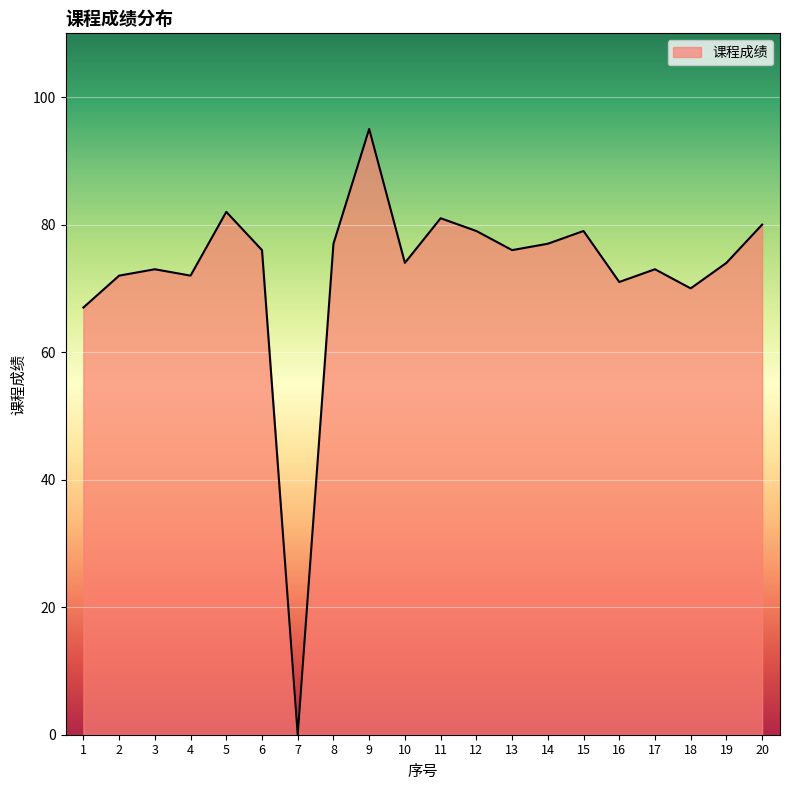

Does the chart display data point markers on the line(s)?

No